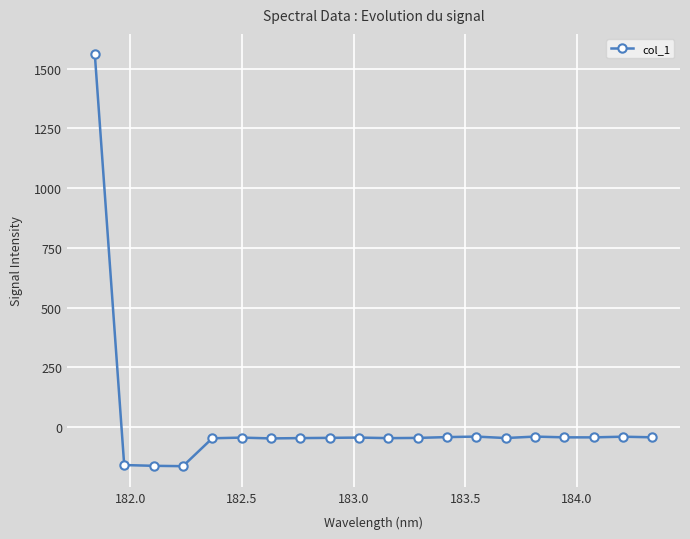

What is the sum of all values?

367.8